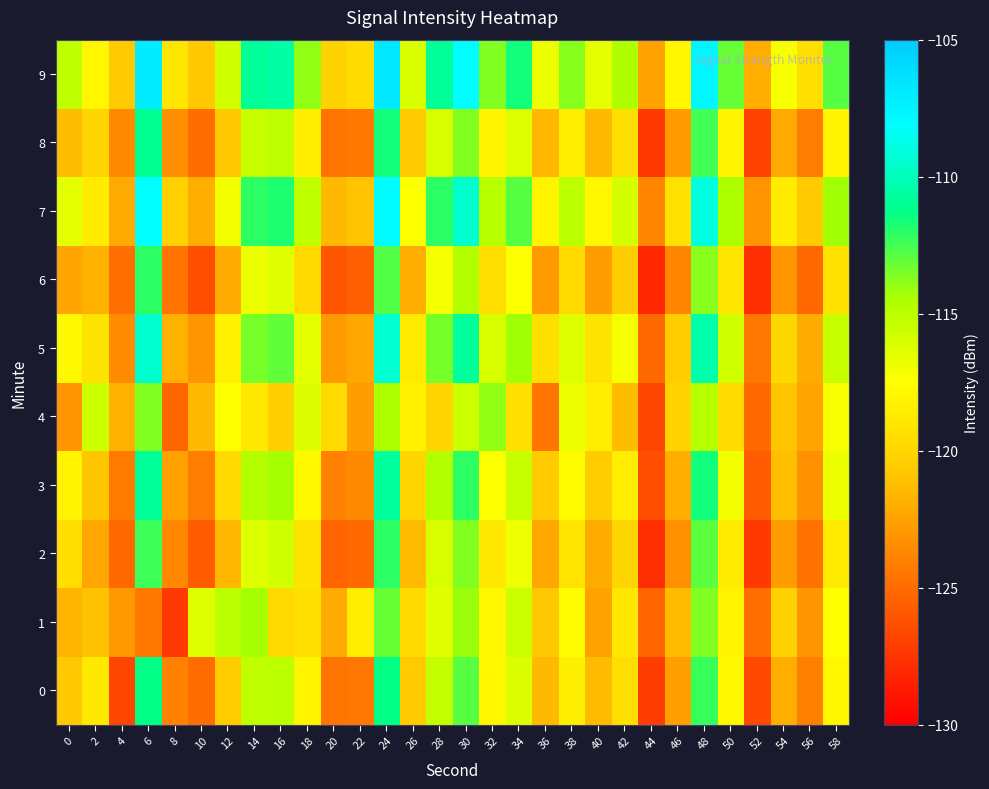

Reading left to right, extract all data points from this chart.

0: 0=-120.8	2=-118.8	4=-126.7	6=-111.3	8=-124.0	10=-124.9	12=-120.6	14=-115.2	16=-115.0	18=-118.1	20=-124.7	22=-124.5	24=-111.3	26=-120.7	28=-115.3	30=-112.9	32=-118.1	34=-116.2	36=-121.5	38=-118.4	40=-121.4	42=-119.4	44=-127.1	46=-122.6	48=-112.3	50=-117.9	52=-126.7	54=-121.9	56=-124.1	58=-118.0
1: 0=-121.7	2=-121.1	4=-123.0	6=-124.4	8=-127.3	10=-116.3	12=-115.0	14=-114.4	16=-119.8	18=-119.4	20=-122.1	22=-118.5	24=-113.2	26=-119.8	28=-116.4	30=-114.1	32=-117.9	34=-115.6	36=-120.8	38=-117.7	40=-122.5	42=-118.9	44=-125.3	46=-121.4	48=-113.6	50=-118.2	52=-124.9	54=-120.3	56=-123.1	58=-117.5
2: 0=-119.5	2=-122.3	4=-125.1	6=-112.4	8=-123.7	10=-125.8	12=-121.6	14=-116.3	16=-115.8	18=-119.2	20=-125.4	22=-125.1	24=-112.1	26=-121.4	28=-116.1	30=-113.6	32=-118.8	34=-116.9	36=-122.2	38=-119.1	40=-122.0	42=-120.0	44=-127.8	46=-123.3	48=-113.0	50=-118.6	52=-127.3	54=-122.7	56=-124.8	58=-118.7
3: 0=-118.2	2=-120.9	4=-124.3	6=-110.8	8=-122.5	10=-124.2	12=-119.8	14=-114.7	16=-114.3	18=-117.8	20=-124.0	22=-123.6	24=-110.7	26=-120.0	28=-114.7	30=-112.1	32=-117.4	34=-115.5	36=-120.7	38=-117.6	40=-120.6	42=-118.5	44=-126.3	46=-121.9	48=-111.6	50=-117.1	52=-125.8	54=-121.2	56=-123.3	58=-116.8
4: 0=-123.1	2=-115.7	4=-121.8	6=-113.6	8=-125.3	10=-121.5	12=-117.4	14=-118.9	16=-120.4	18=-116.2	20=-119.8	22=-122.7	24=-114.5	26=-118.3	28=-120.1	30=-115.6	32=-113.9	34=-119.4	36=-124.6	38=-116.8	40=-118.5	42=-121.3	44=-126.7	46=-120.2	48=-114.8	50=-119.7	52=-125.1	54=-120.9	56=-122.4	58=-117.3
5: 0=-117.8	2=-119.2	4=-123.5	6=-109.4	8=-121.8	10=-123.1	12=-118.3	14=-113.4	16=-113.1	18=-116.5	20=-122.8	22=-122.3	24=-109.3	26=-118.7	28=-113.4	30=-110.7	32=-116.1	34=-114.2	36=-119.4	38=-116.3	40=-119.2	42=-117.2	44=-125.1	46=-120.6	48=-110.3	50=-115.8	52=-124.5	54=-119.9	56=-122.0	58=-115.5
6: 0=-122.4	2=-121.8	4=-124.9	6=-112.1	8=-124.7	10=-126.3	12=-122.0	14=-116.8	16=-116.4	18=-119.8	20=-125.9	22=-125.6	24=-112.8	26=-121.9	28=-117.2	30=-114.7	32=-119.4	34=-117.5	36=-122.8	38=-119.7	40=-122.7	42=-120.6	44=-128.1	46=-123.8	48=-113.7	50=-119.1	52=-127.8	54=-123.1	56=-125.2	58=-119.3
7: 0=-116.5	2=-118.6	4=-122.1	6=-108.2	8=-120.3	10=-121.9	12=-117.1	14=-112.1	16=-111.8	18=-115.2	20=-121.5	22=-121.0	24=-108.0	26=-117.4	28=-112.1	30=-109.4	32=-114.9	34=-112.9	36=-118.1	38=-115.0	40=-117.9	42=-115.9	44=-123.8	46=-119.3	48=-109.0	50=-114.5	52=-123.2	54=-118.6	56=-120.7	58=-114.2
8: 0=-121.3	2=-120.1	4=-123.6	6=-111.0	8=-123.4	10=-125.0	12=-120.8	14=-115.5	16=-115.1	18=-118.5	20=-124.7	22=-124.4	24=-111.6	26=-120.7	28=-116.1	30=-113.6	32=-118.2	34=-116.3	36=-121.6	38=-118.5	40=-121.5	42=-119.4	44=-127.3	46=-122.8	48=-112.5	50=-118.1	52=-126.9	54=-122.1	56=-124.2	58=-118.2
9: 0=-115.2	2=-118.0	4=-120.7	6=-107.1	8=-119.0	10=-120.8	12=-115.8	14=-110.8	16=-110.5	18=-113.9	20=-120.2	22=-119.7	24=-106.7	26=-116.1	28=-110.8	30=-108.1	32=-113.6	34=-111.6	36=-116.8	38=-113.7	40=-116.6	42=-114.6	44=-122.5	46=-118.0	48=-107.7	50=-113.2	52=-121.9	54=-117.3	56=-119.4	58=-112.9